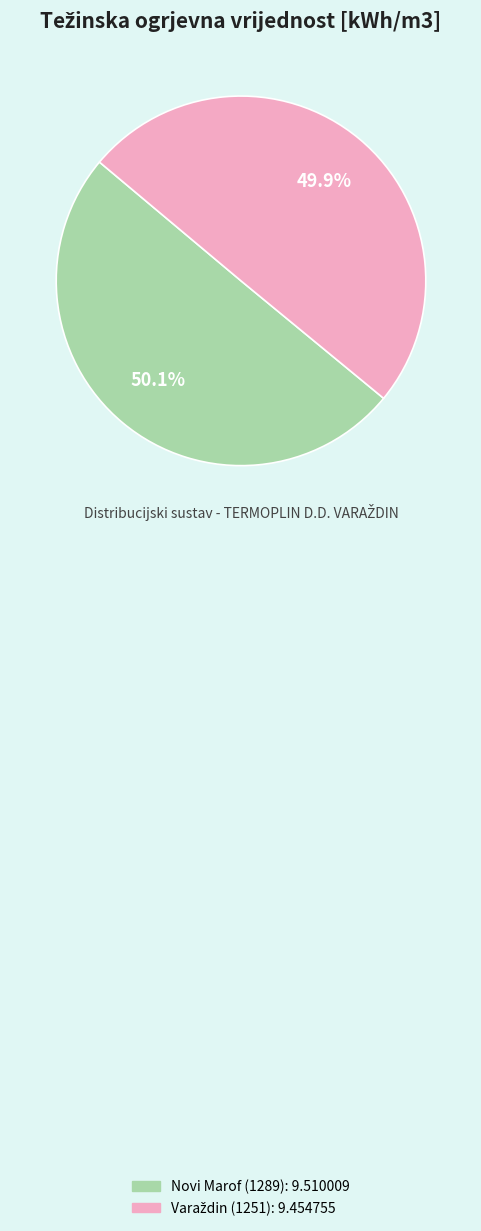

What portion of the pie excludes Novi Marof (1289)?

49.9%